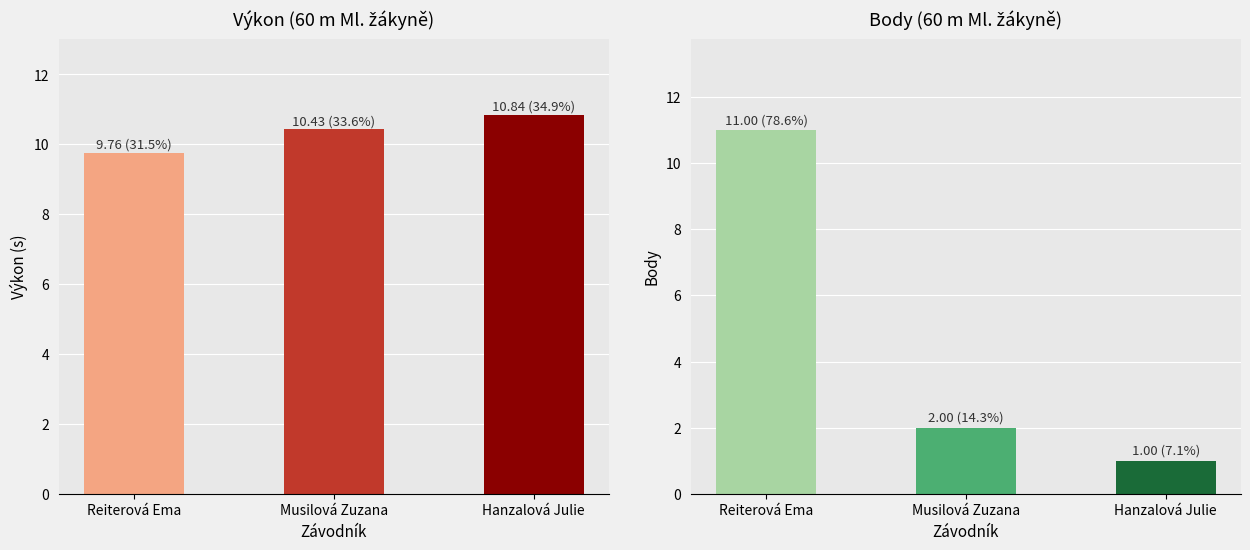

What are all the series names shown in the legend?

Výkon, Body